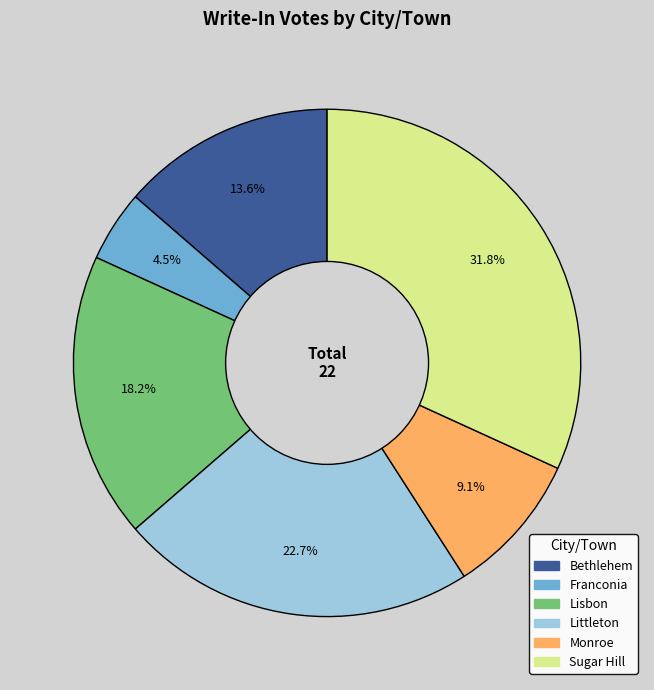

Does any single category account for the majority?

No